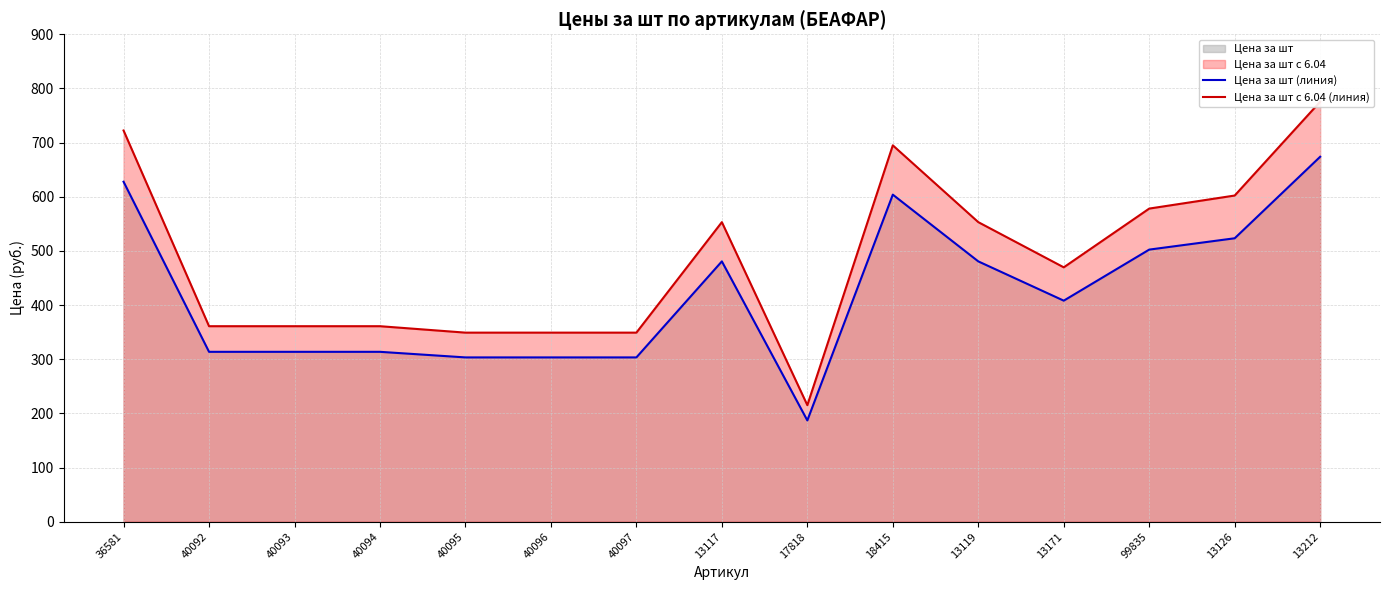

Between 40096 and 40094, which is larger?

40094